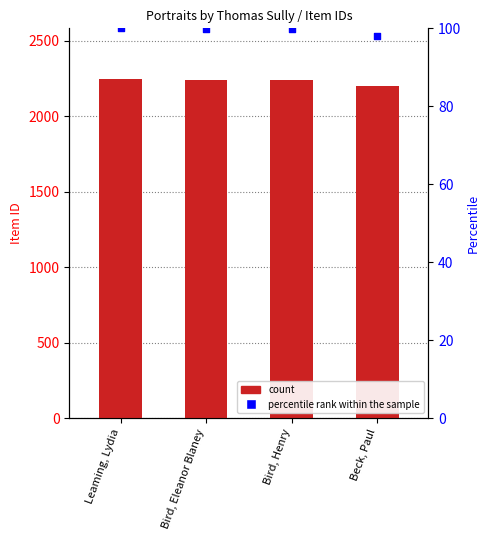

At which category is the sum across all series the highest?

Leaming, Lydia